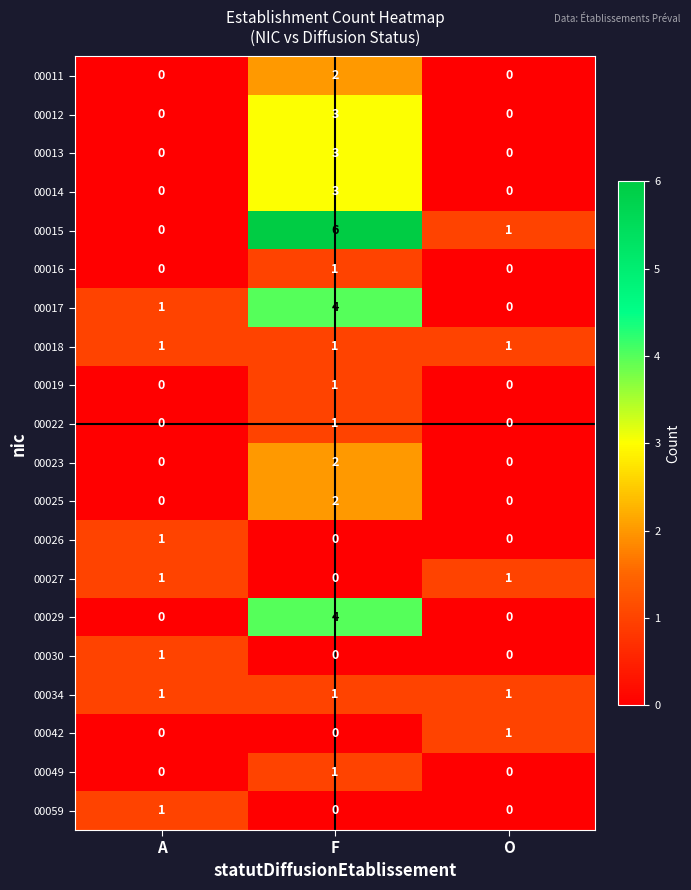

At which category is the sum across all series the highest?

F